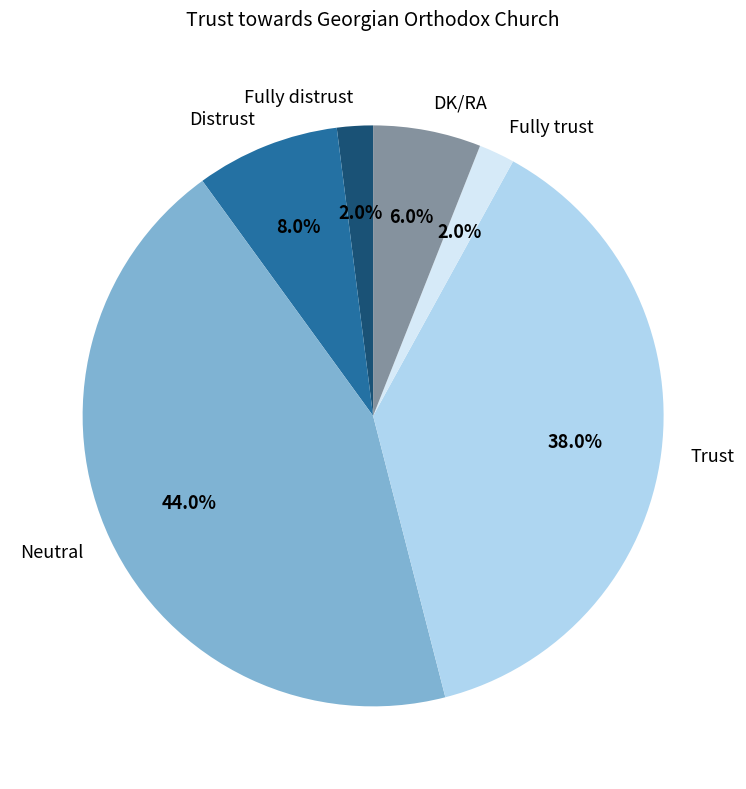

Approximately how many times larger is the value at Trust compared to Fully trust?

19.0